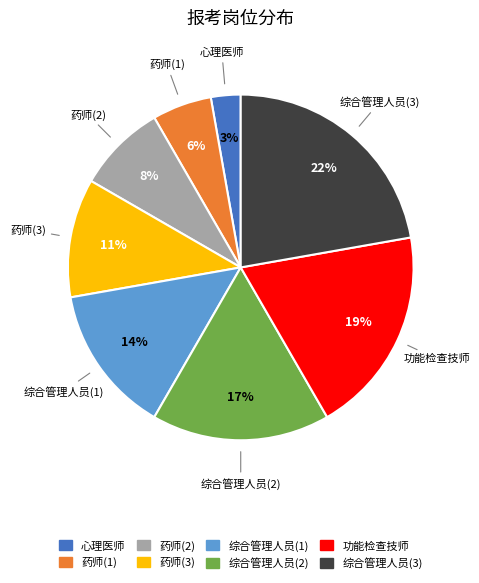

True or false: 药师(1) accounts for 6% of the total.

True